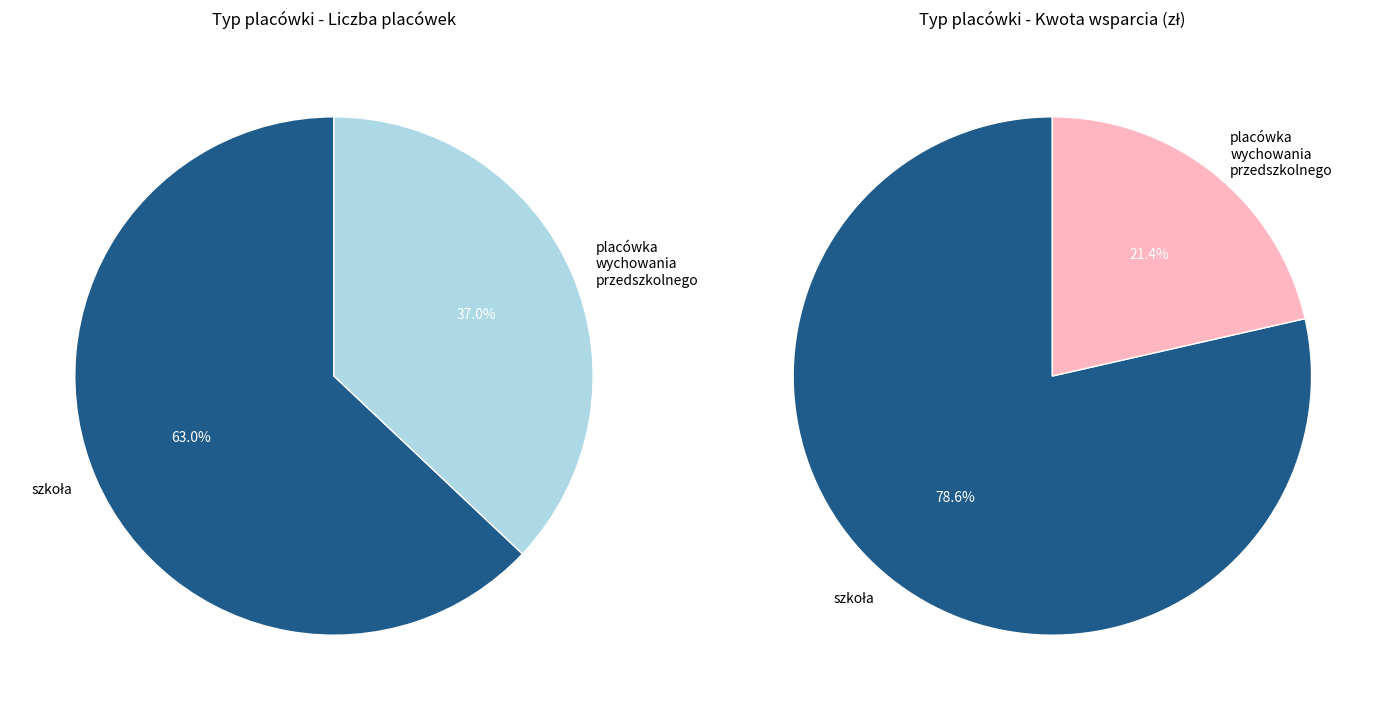

Which category accounts for the majority?

szkoła